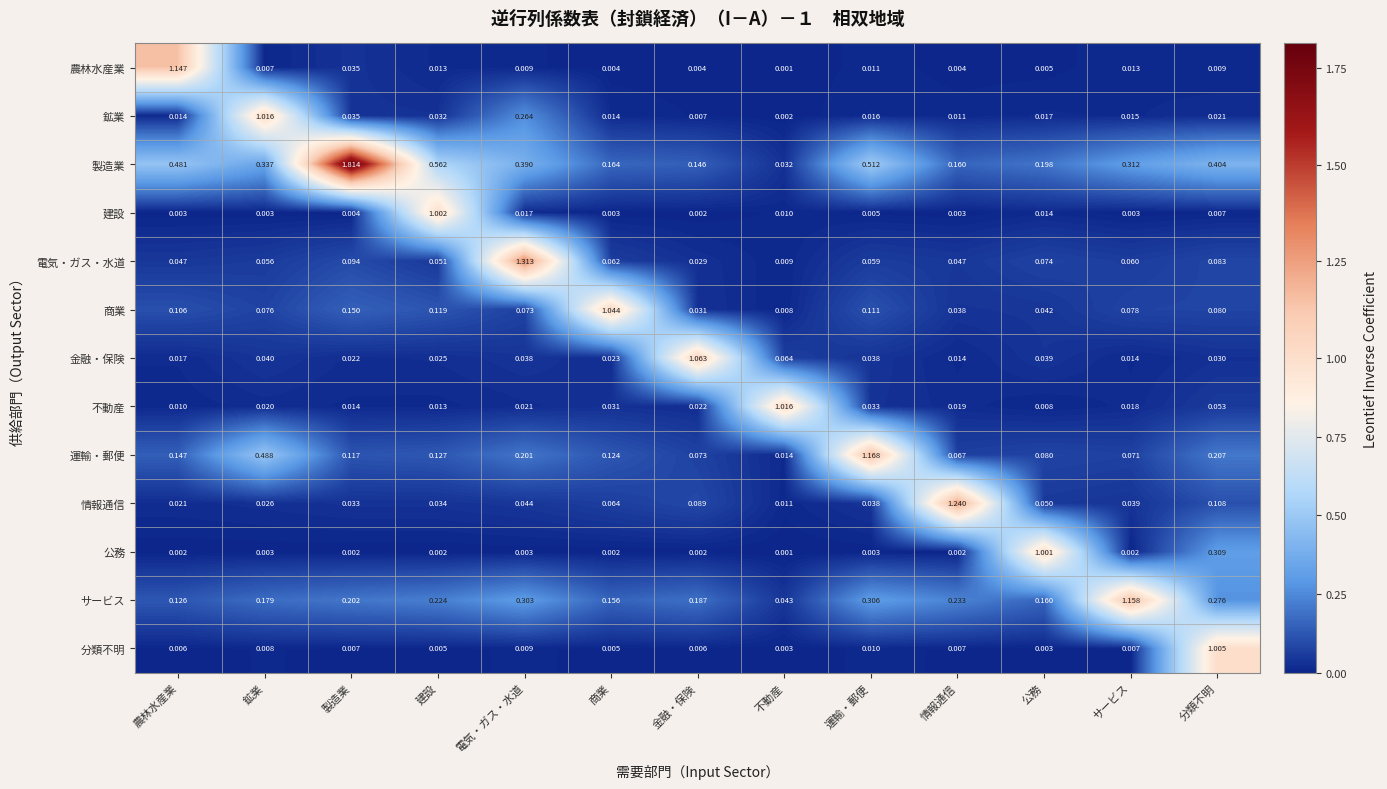

At which category is the sum across all series the highest?

電気・ガス・水道